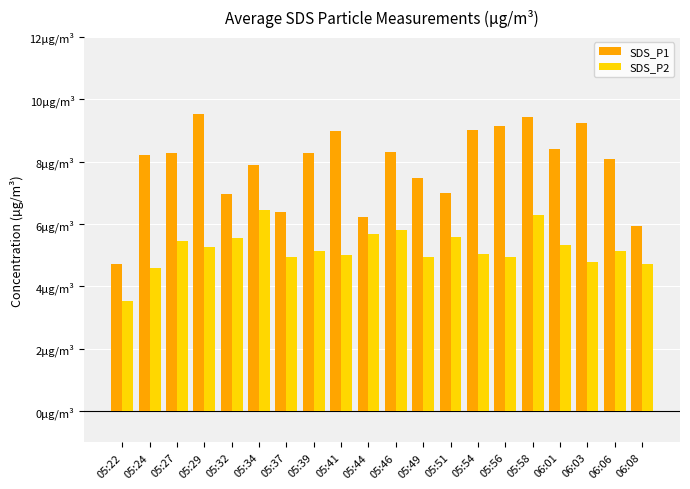

Which series has the largest total across all categories?

SDS_P1